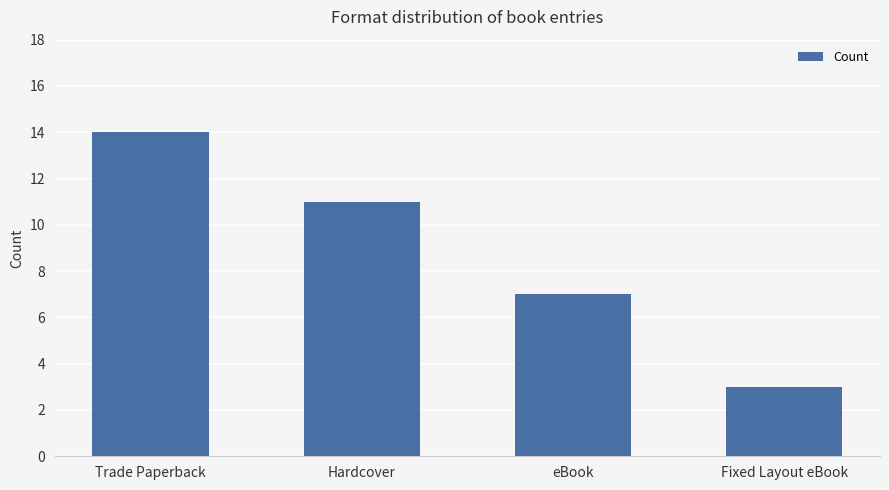

What is the greatest value displayed?

14